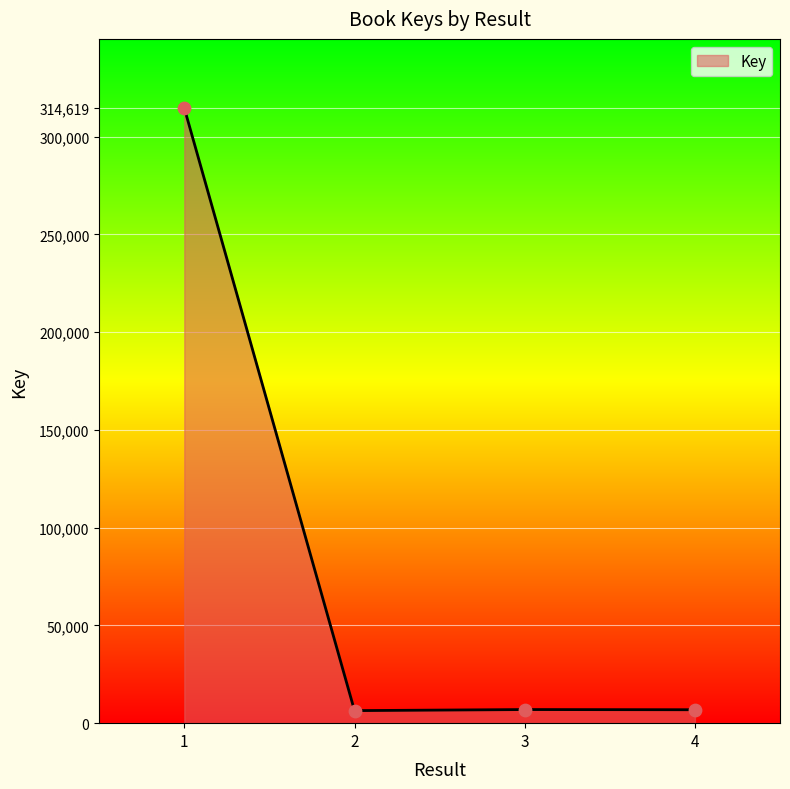

Between 1 and 3, which is larger?

1